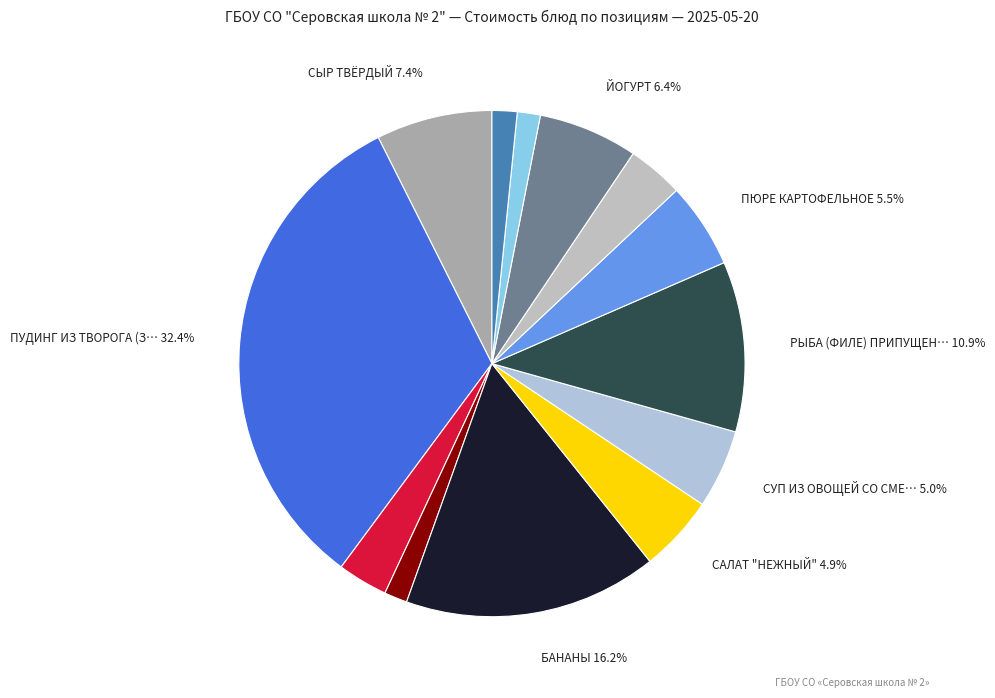

Is there any slice that represents more than half of the pie?

No